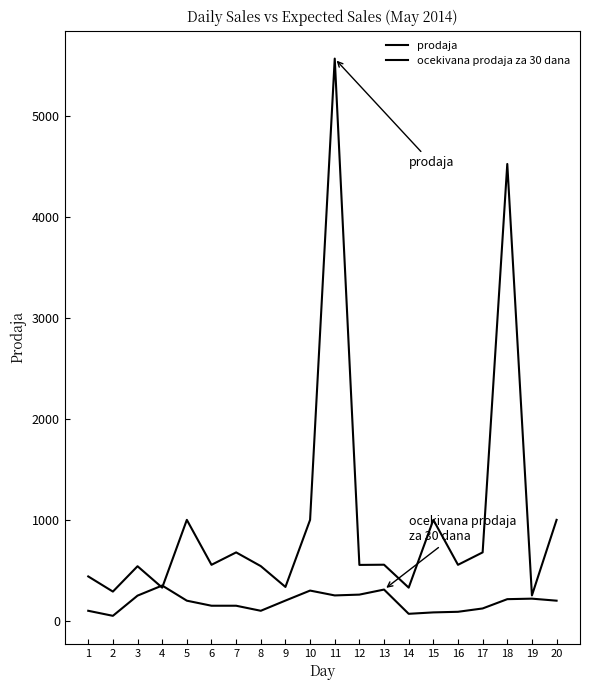

Rank the series by their average value, from lowest to highest.

ocekivana prodaja za 30 dana, prodaja